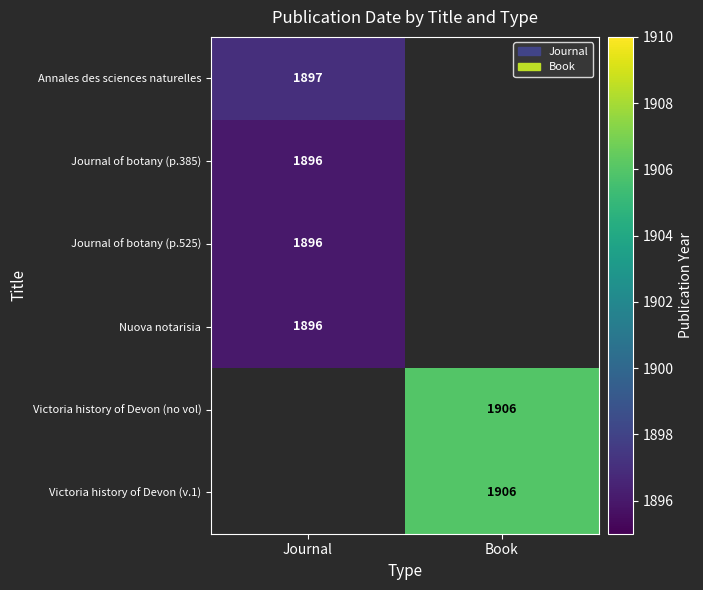

The Victoria history of Devon (no vol) series shows 3382 at Book. True or false?

False